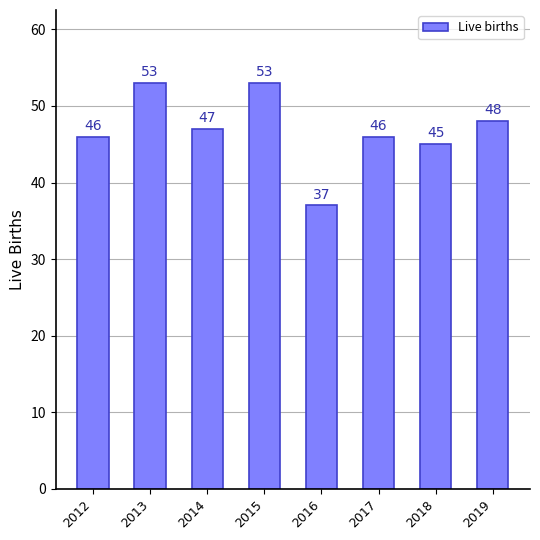

What is the value of the 5th bar from the left?

37